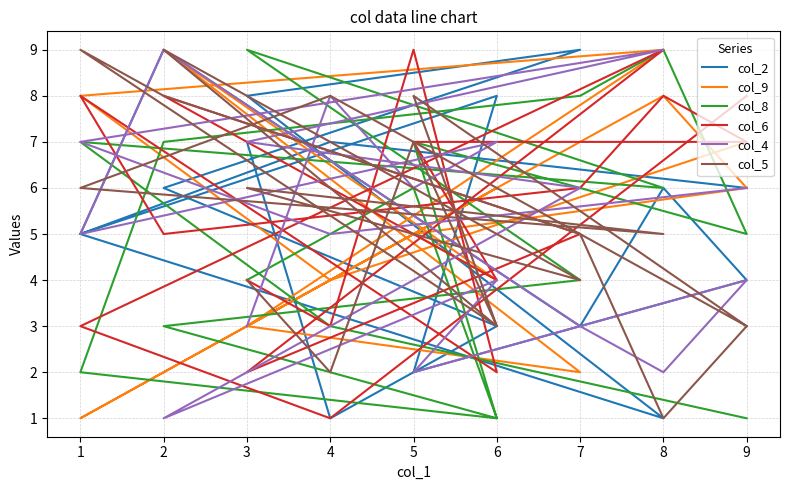

Which series has the largest total across all categories?

col_6